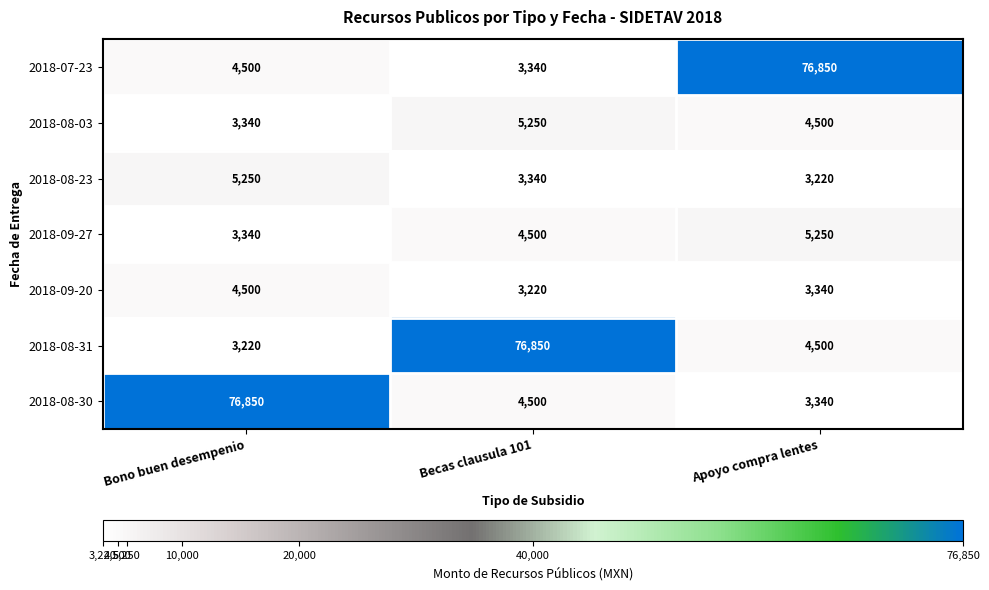

What is the highest value of the 2018-08-31 series?

76850